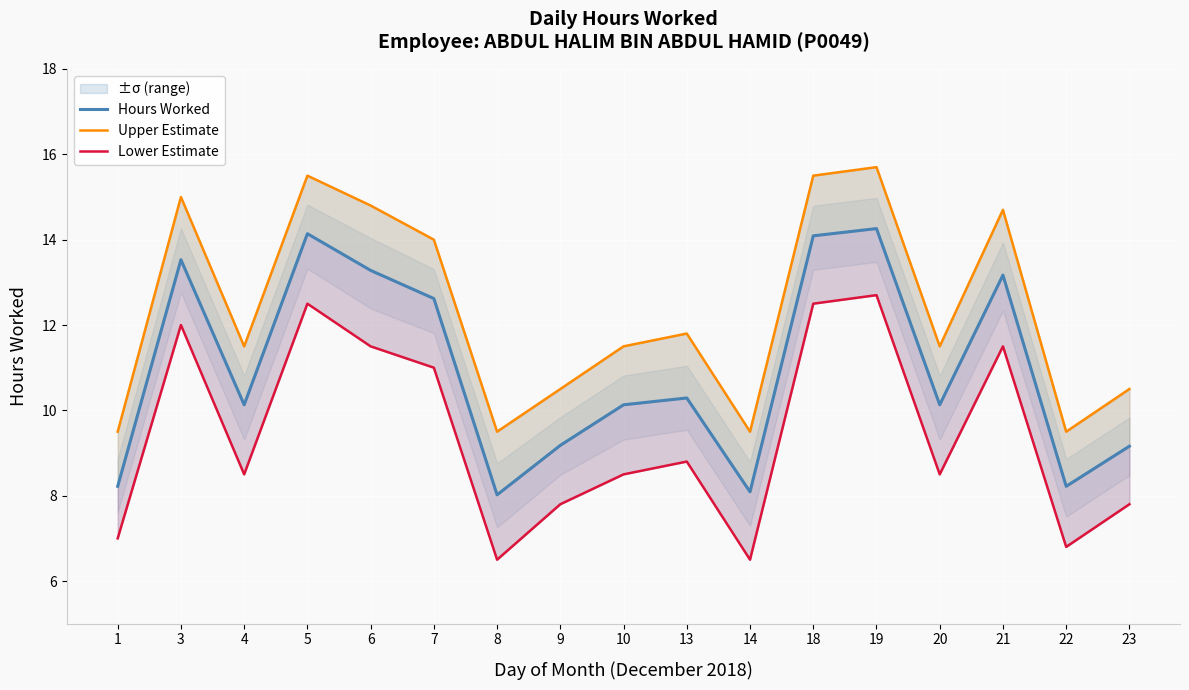

At how many categories does at least one series exceed 11?

11